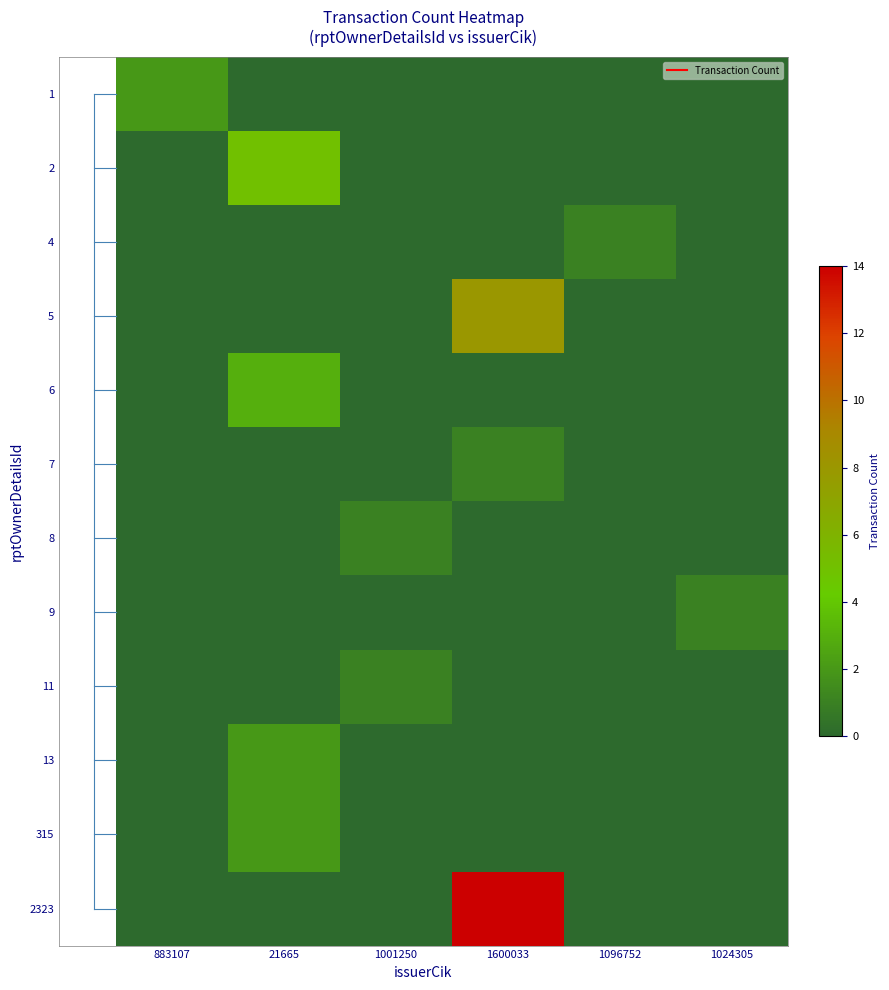

Reading left to right, list all the values displayed in this chart.

1: 883107=2	21665=0	1001250=0	1600033=0	1096752=0	1024305=0
2: 883107=0	21665=5	1001250=0	1600033=0	1096752=0	1024305=0
4: 883107=0	21665=0	1001250=0	1600033=0	1096752=1	1024305=0
5: 883107=0	21665=0	1001250=0	1600033=8	1096752=0	1024305=0
6: 883107=0	21665=3	1001250=0	1600033=0	1096752=0	1024305=0
7: 883107=0	21665=0	1001250=0	1600033=1	1096752=0	1024305=0
8: 883107=0	21665=0	1001250=1	1600033=0	1096752=0	1024305=0
9: 883107=0	21665=0	1001250=0	1600033=0	1096752=0	1024305=1
11: 883107=0	21665=0	1001250=1	1600033=0	1096752=0	1024305=0
13: 883107=0	21665=2	1001250=0	1600033=0	1096752=0	1024305=0
315: 883107=0	21665=2	1001250=0	1600033=0	1096752=0	1024305=0
2323: 883107=0	21665=0	1001250=0	1600033=14	1096752=0	1024305=0